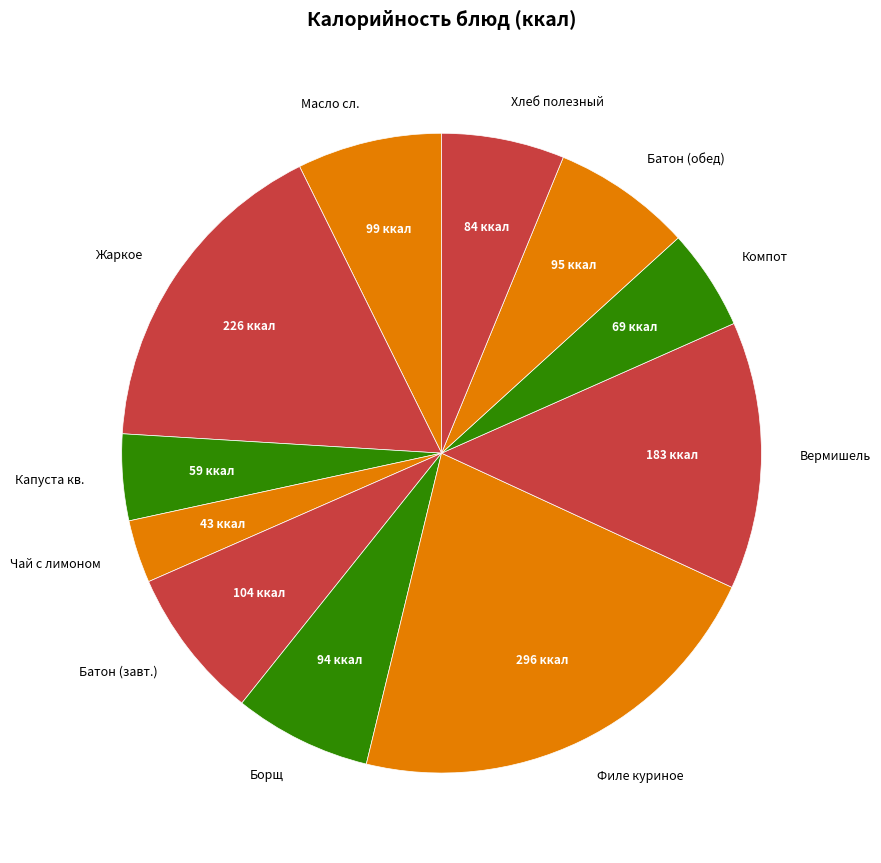

Do Жаркое and Чай с лимоном together represent more than half of the pie?

No